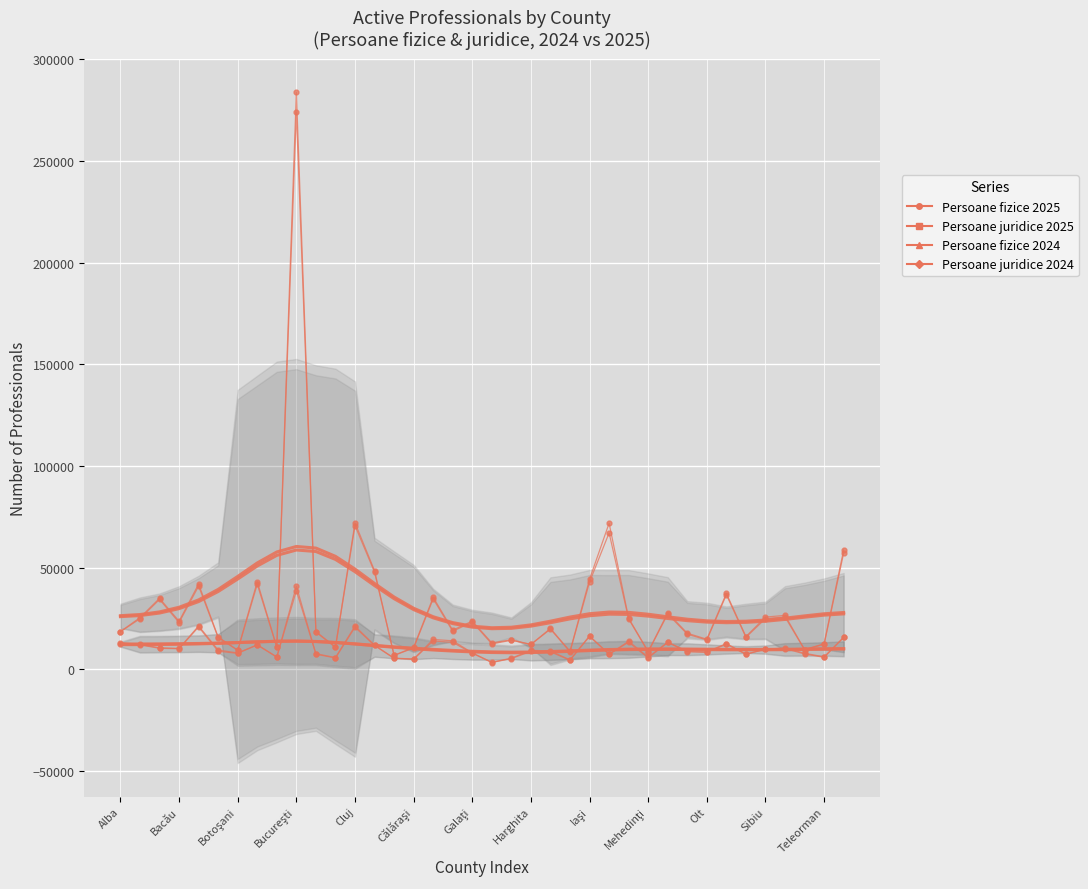

Rank the categories by Persoane juridice 2025 value from highest to lowest.

Bucureşti, Cluj, Ilfov, Timiş, Constanţa, Iaşi, Braşov, Bihor, Prahova, Dolj, Argeş, Mureş, Suceava, Sibiu, Arad, Maramureş, Galaţi, Bacău, Hunedoara, Dâmboviţa, Alba, Buzău, Neamţ, Satu Mare, Bistriţa-, Olt, Gorj, Giurgiu, Teleorman, Harghita, Caraş-, Brăila, Călăraşi, Sălaj, Botoşani, Ialomiţa, Mehedinţi, Covasna